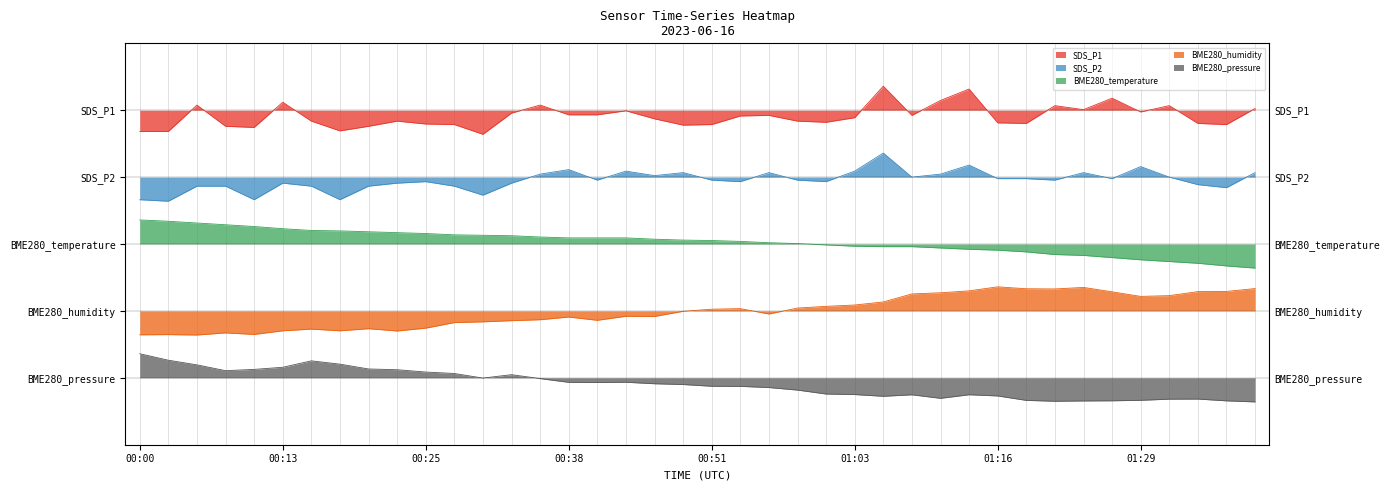

List the labels in order of BME280_pressure value, largest first.

00:00, 00:03, 00:15, 00:18, 00:05, 00:13, 00:20, 00:10, 00:23, 00:08, 00:25, 00:28, 00:33, 00:30, 00:36, 00:43, 00:38, 00:41, 00:46, 00:48, 00:51, 00:53, 00:56, 00:58, 01:01, 01:03, 01:14, 01:09, 01:16, 01:06, 01:11, 01:34, 01:32, 01:29, 01:19, 01:27, 01:37, 01:24, 01:22, 01:40